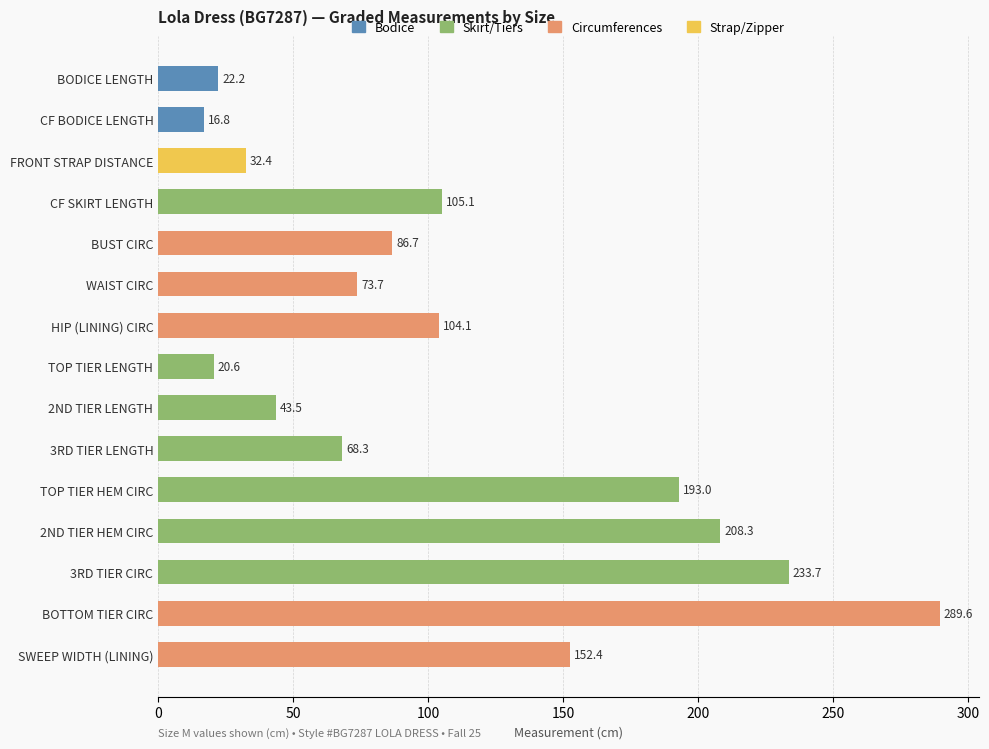

How many bars are there in total?

15